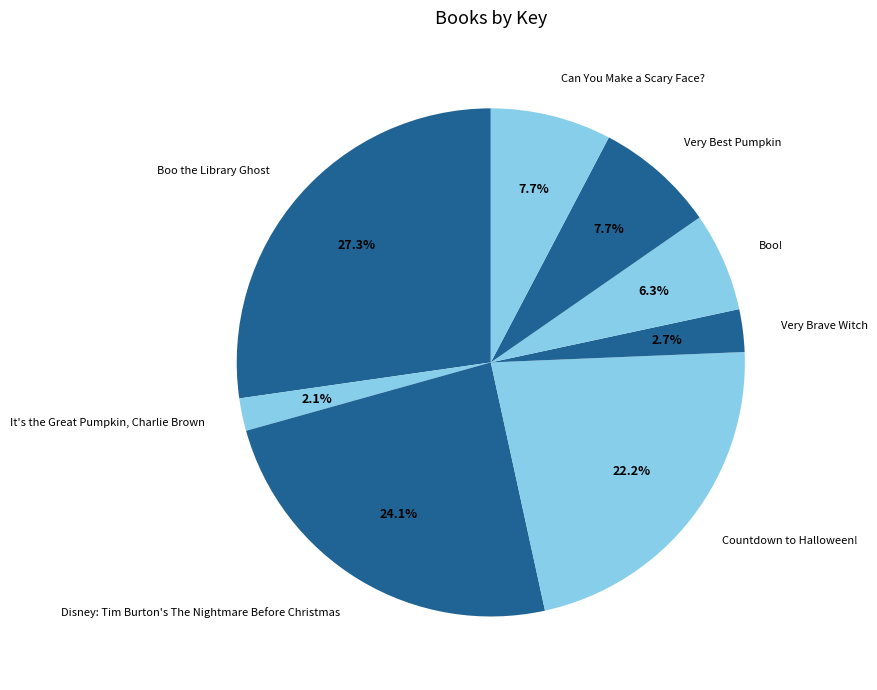

Combined, what portion of the pie is Can You Make a Scary Face? and Very Brave Witch?

10.4%